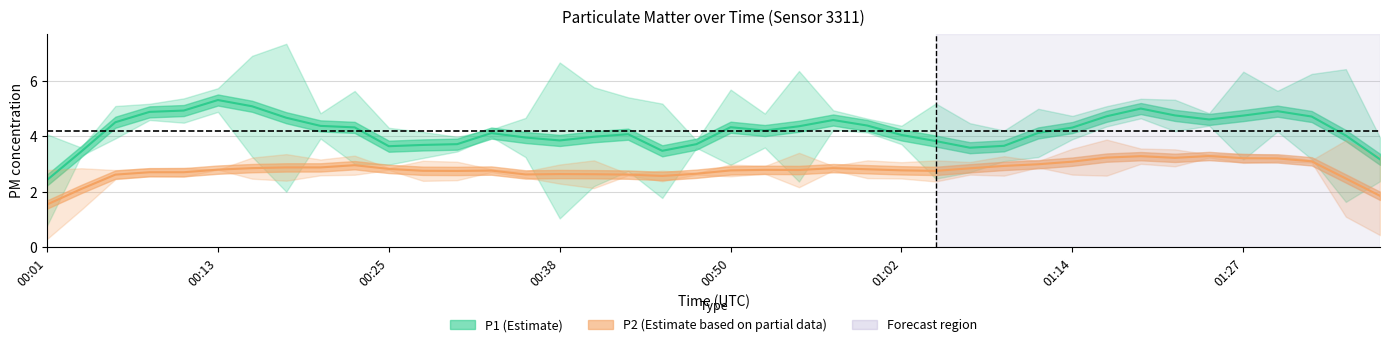

How many lines are shown in the chart?

2